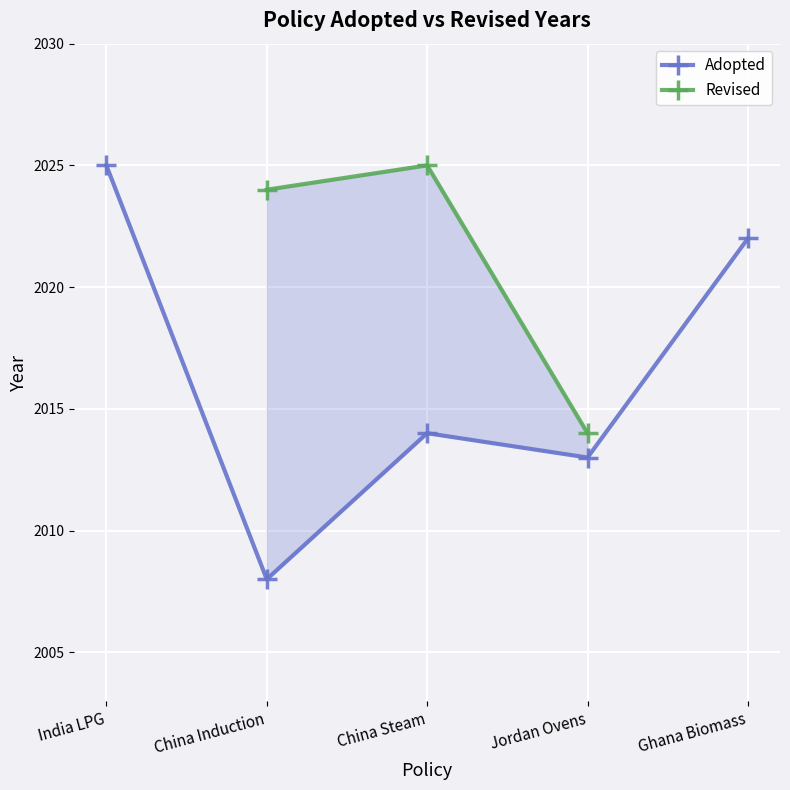

In Revised, how many points are higher than both neighbors (excluding endpoints)?

1